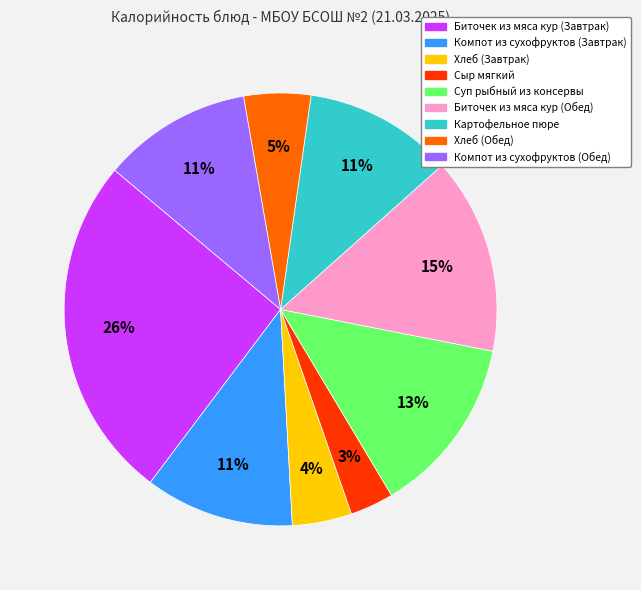

To the nearest percent, what portion does Биточек из мяса кур (Обед) represent?

15%